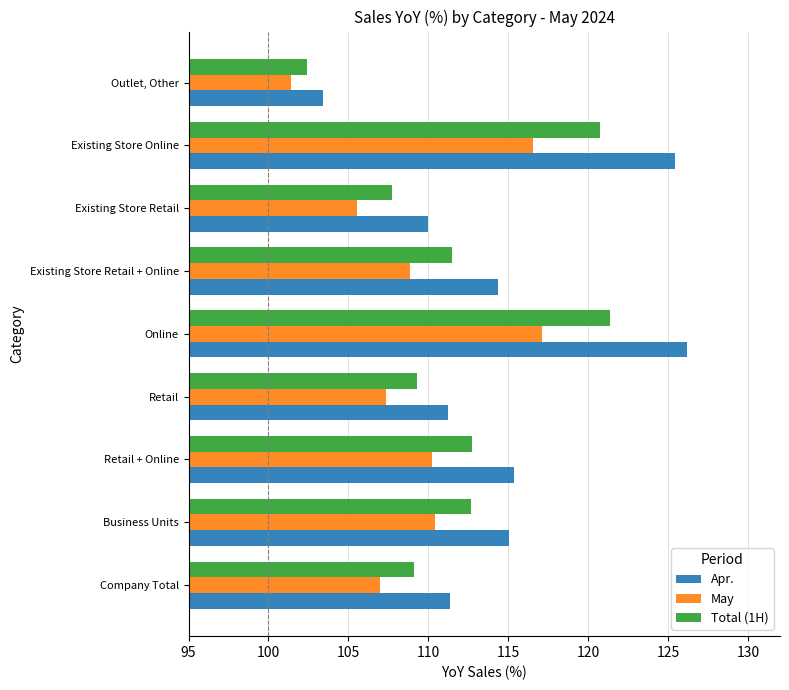

How many data points does each series have?

9